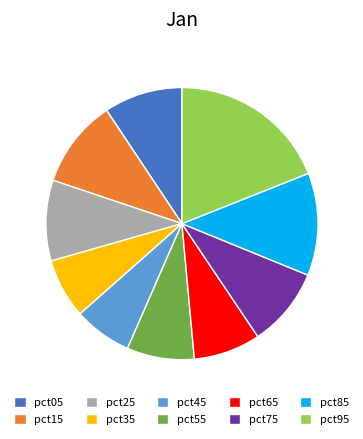

Which slice is the largest?

pct95